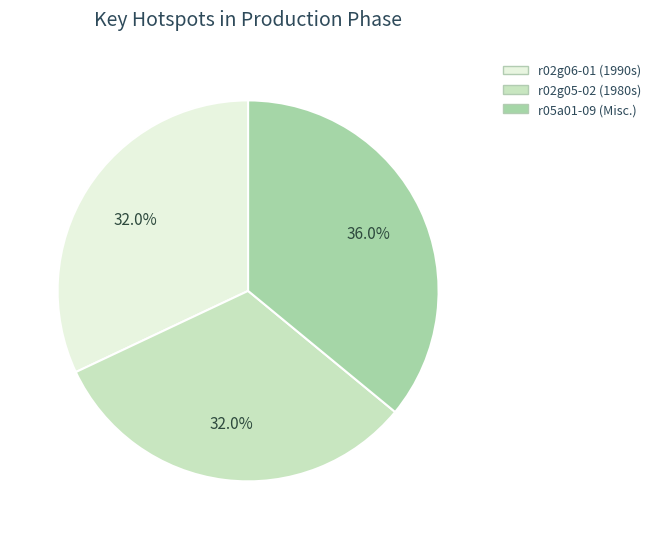

Is there any slice that represents more than half of the pie?

No